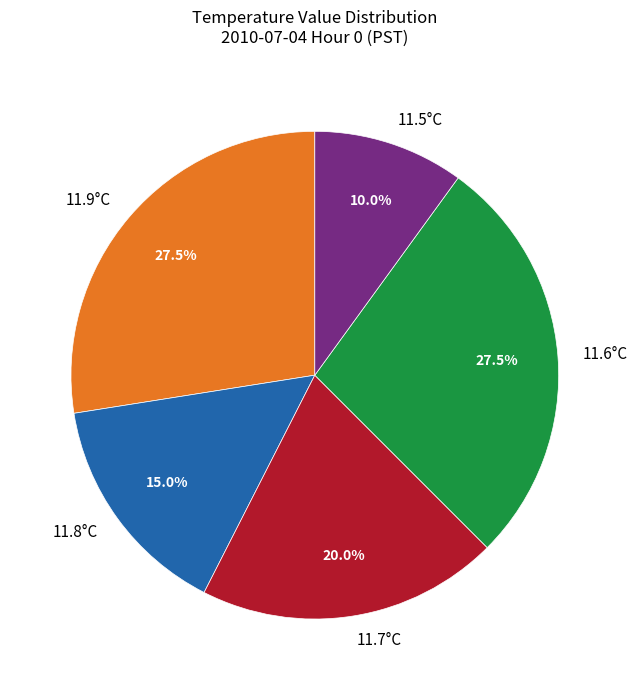

How many segments does this pie chart have?

5